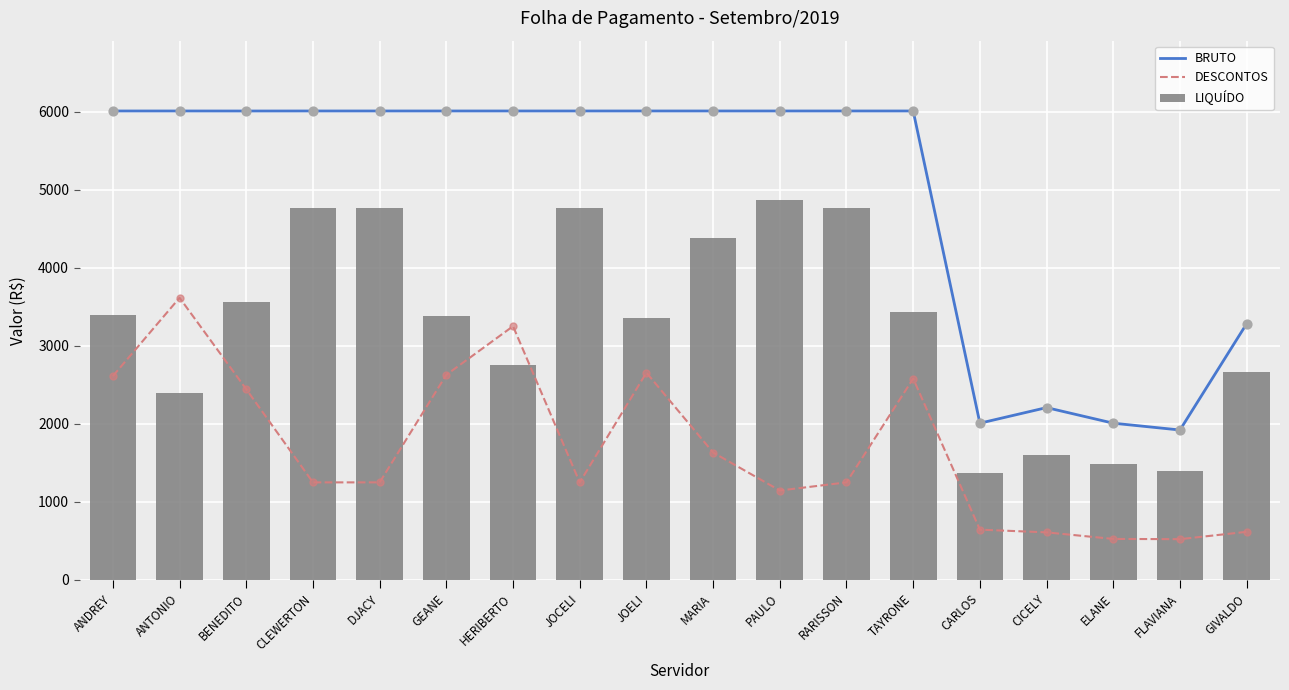

Is the value of BRUTO at HERIBERTO greater than the value of DESCONTOS at ELANE?

Yes